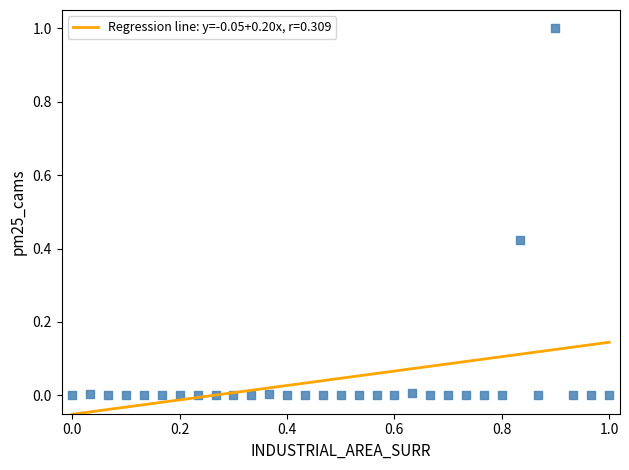

What is the range of X values (max minus min)?

1.0